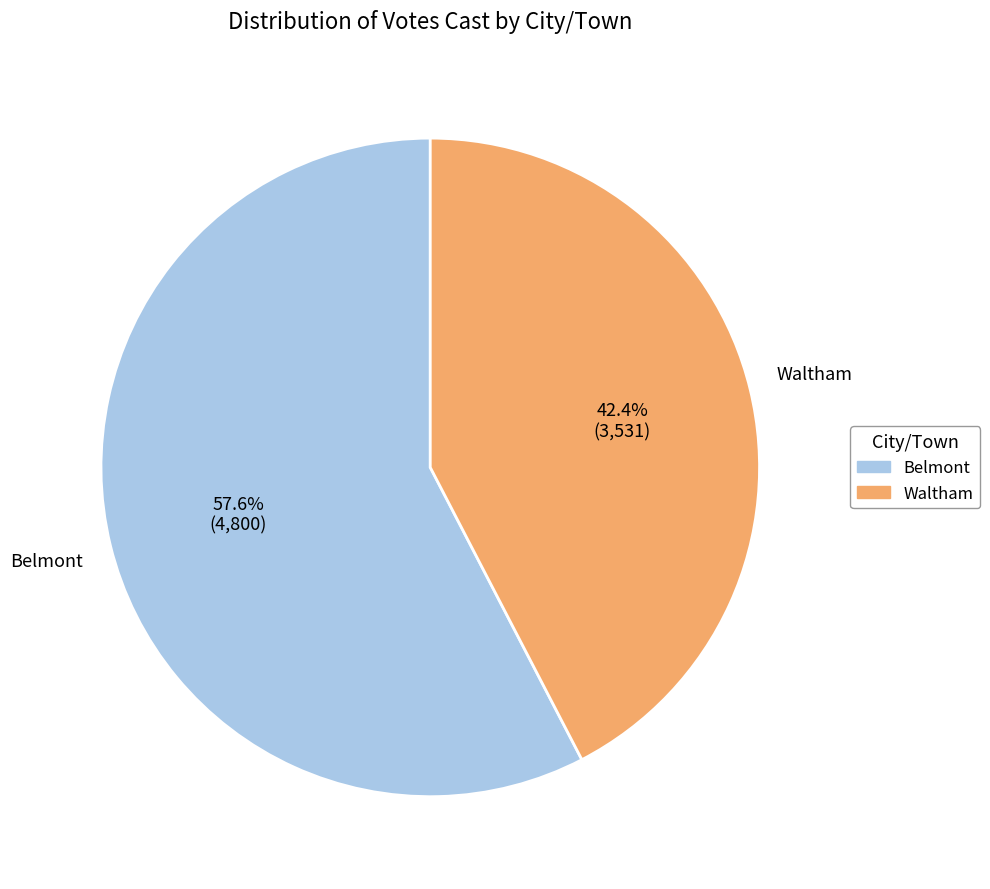

Which category has the biggest portion of the pie?

Belmont